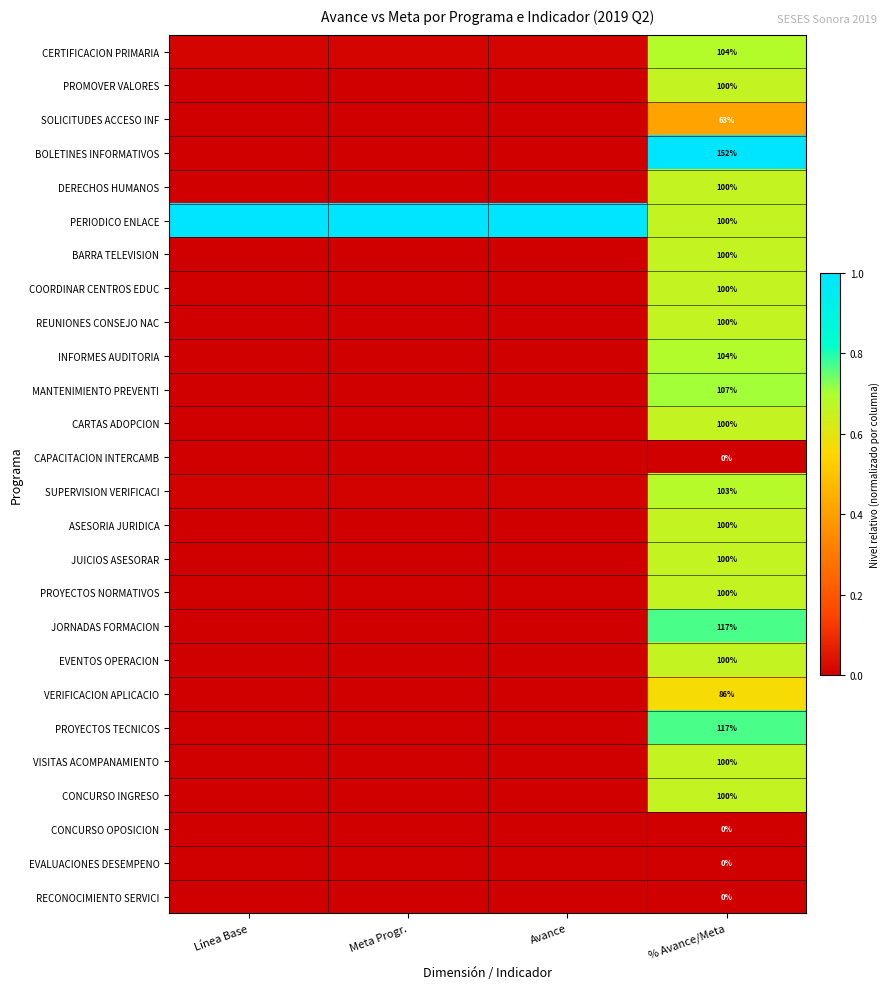

Rank the categories by SOLICITUDES ACCESO INF value from highest to lowest.

% Avance/Meta, Línea Base, Meta Progr., Avance